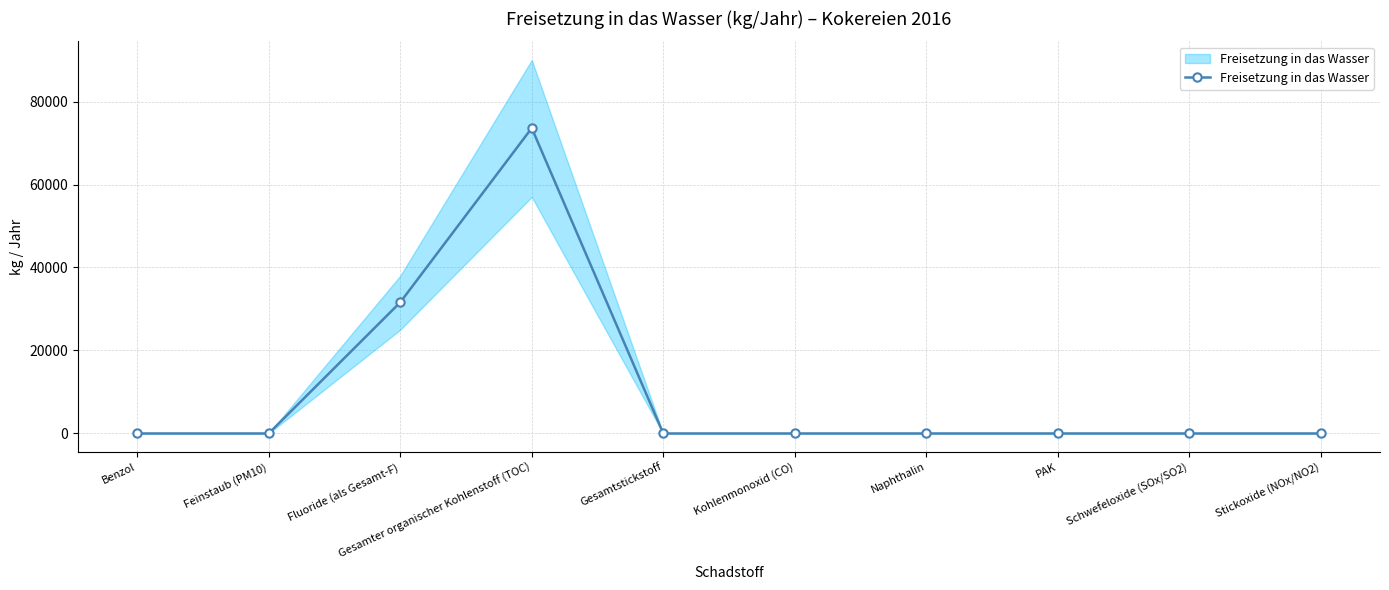

Which label corresponds to the smallest value in the chart?

Benzol